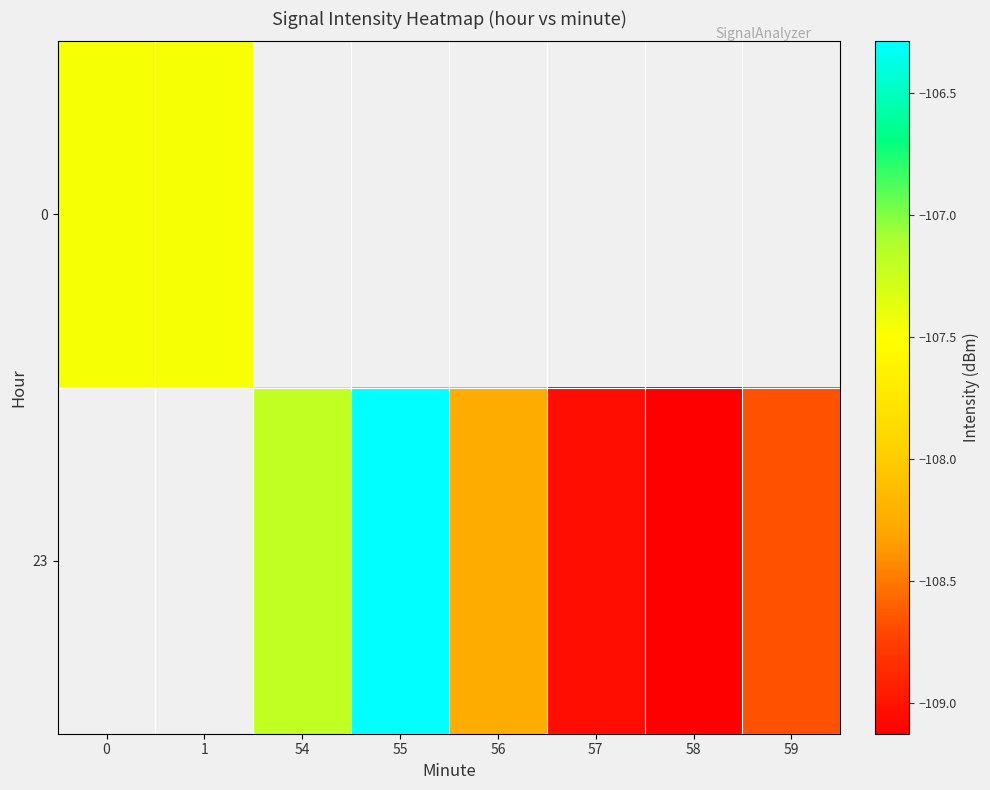

At how many categories does at least one series exceed -108?

4